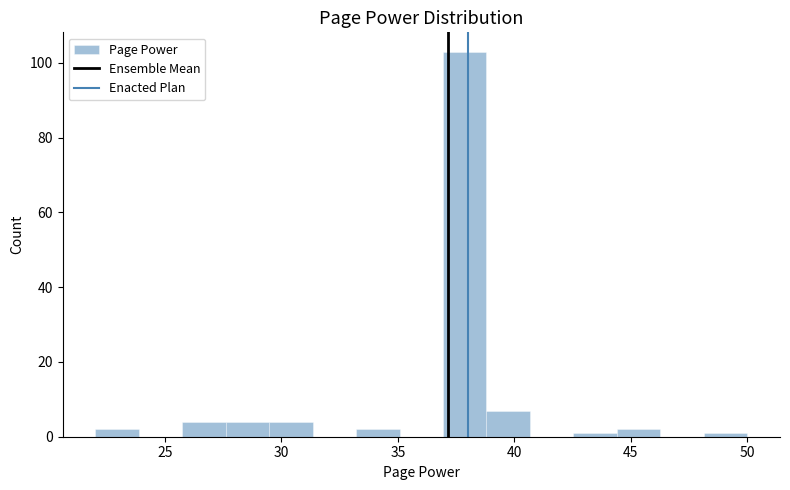

Around what value on the x-axis is the tallest bar? Give the approximate position of its centre, as read against the axis.

38.0